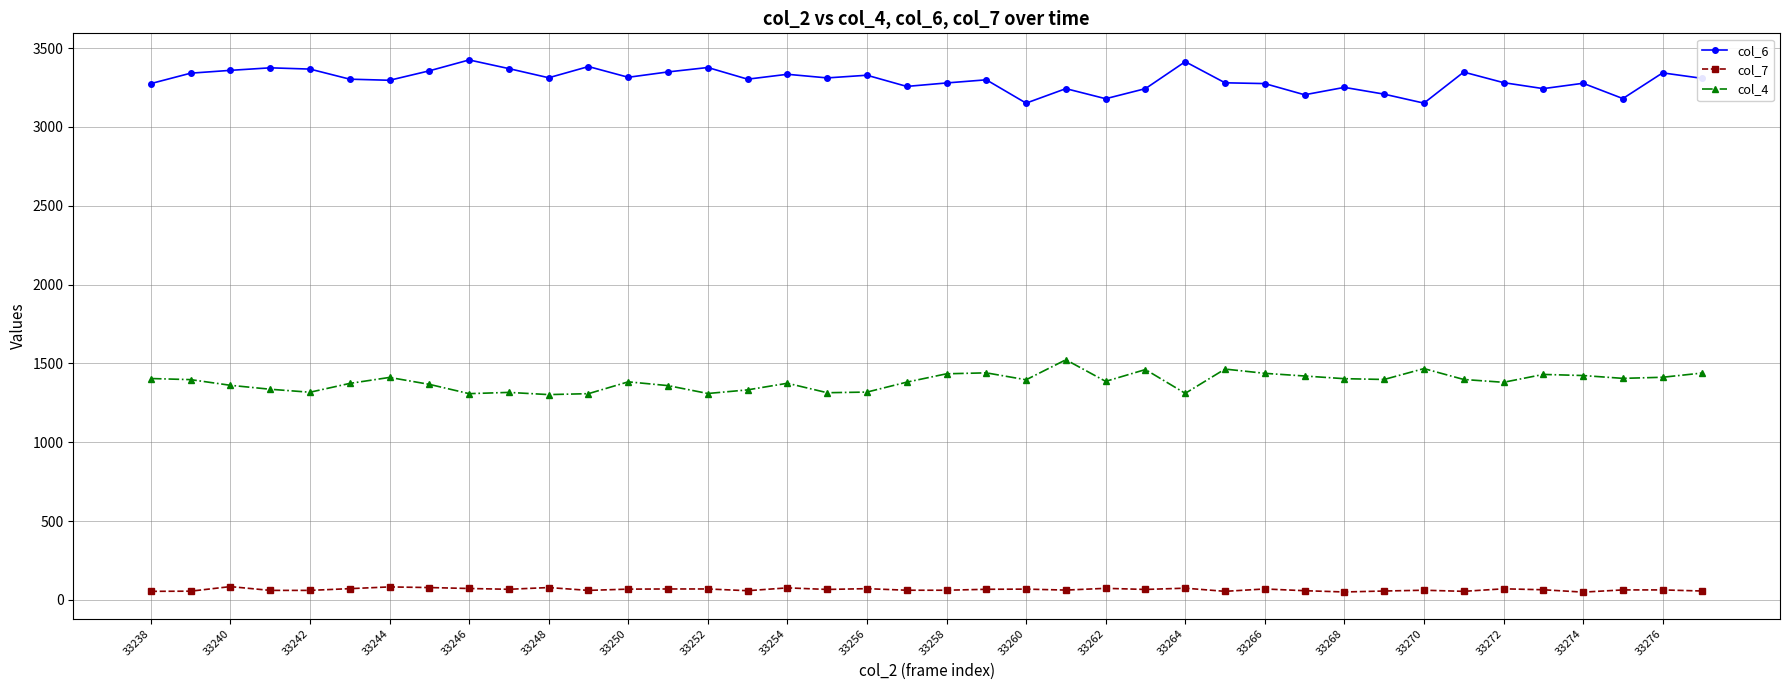

True or false: col_4 has more than 2 points higher than both neighbors.

True